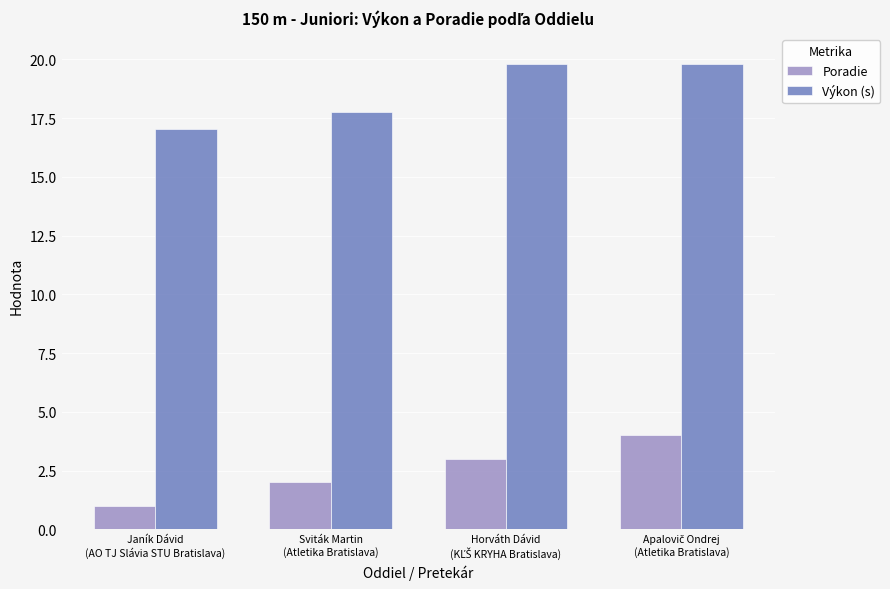

At how many categories does at least one series exceed 10?

4